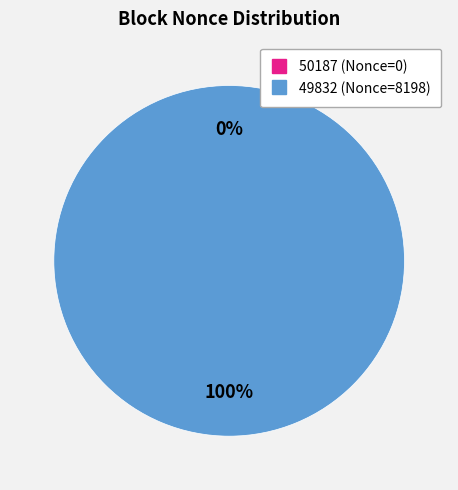

What is the change in value from 50187 to 49832?

+8198